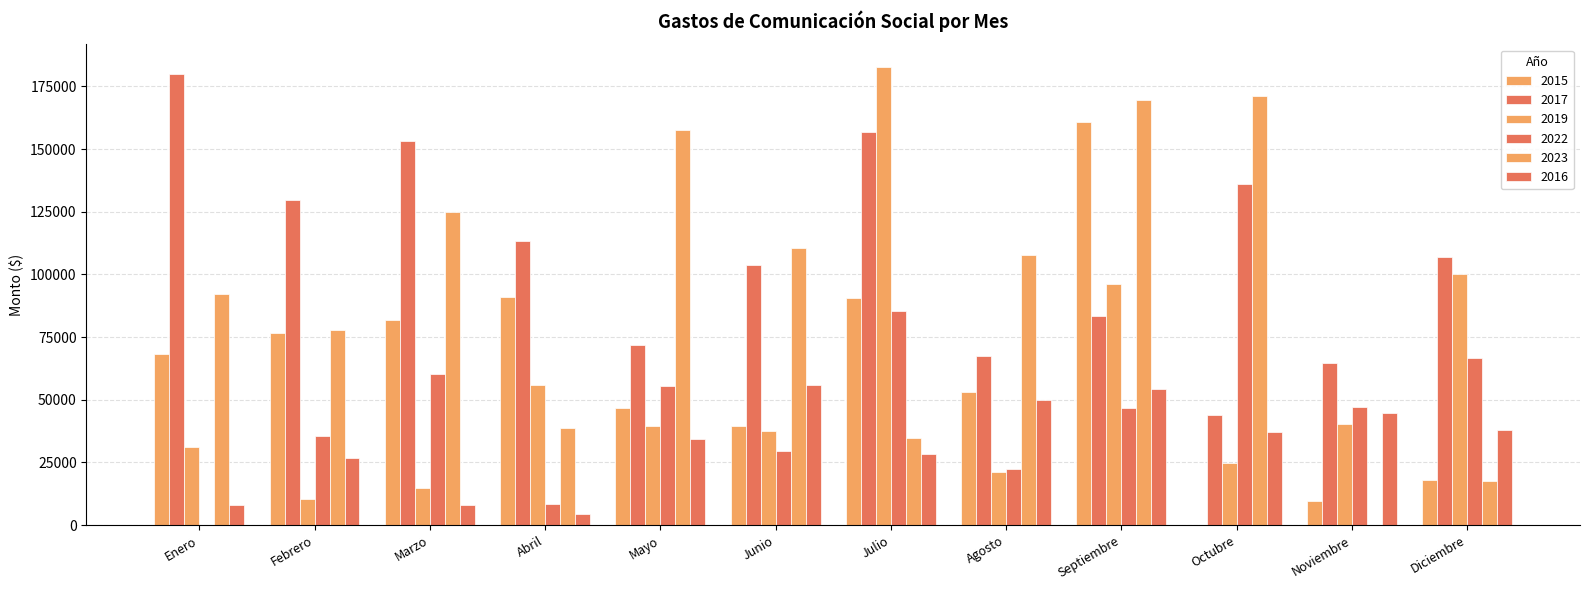

Between Marzo and Mayo, which is larger?

Marzo